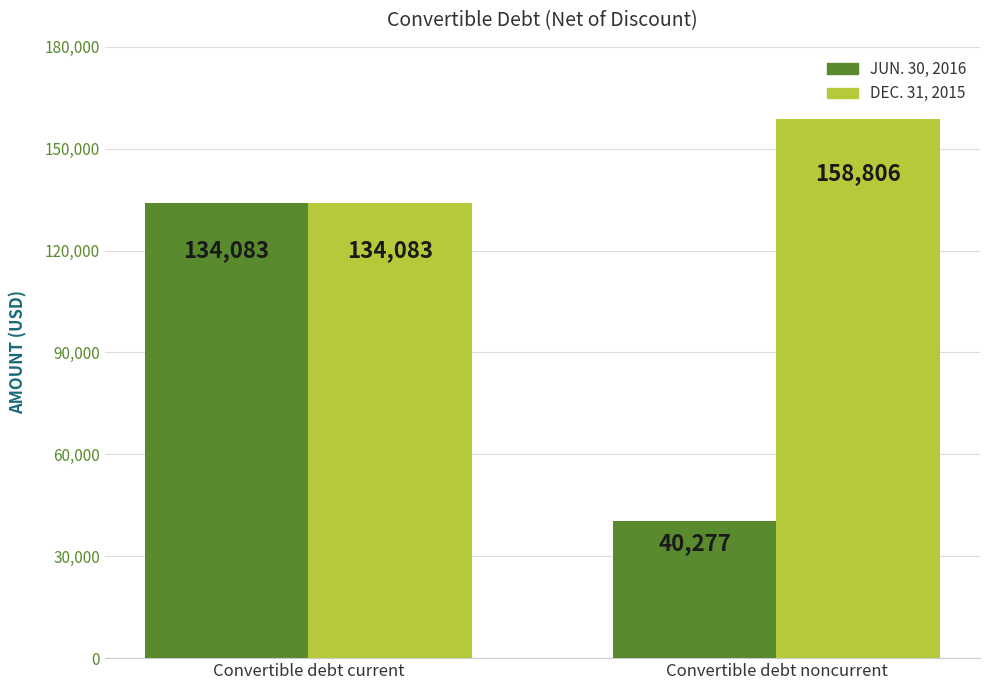

What is the spread (max minus min) of values at Convertible debt noncurrent?

118529